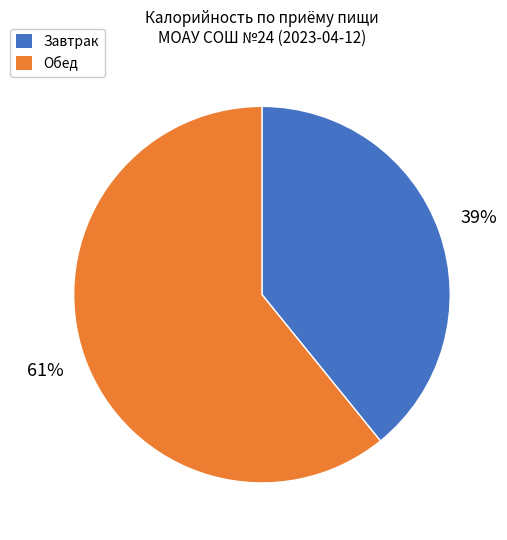

Do Завтрак and Обед together represent more than half of the pie?

Yes